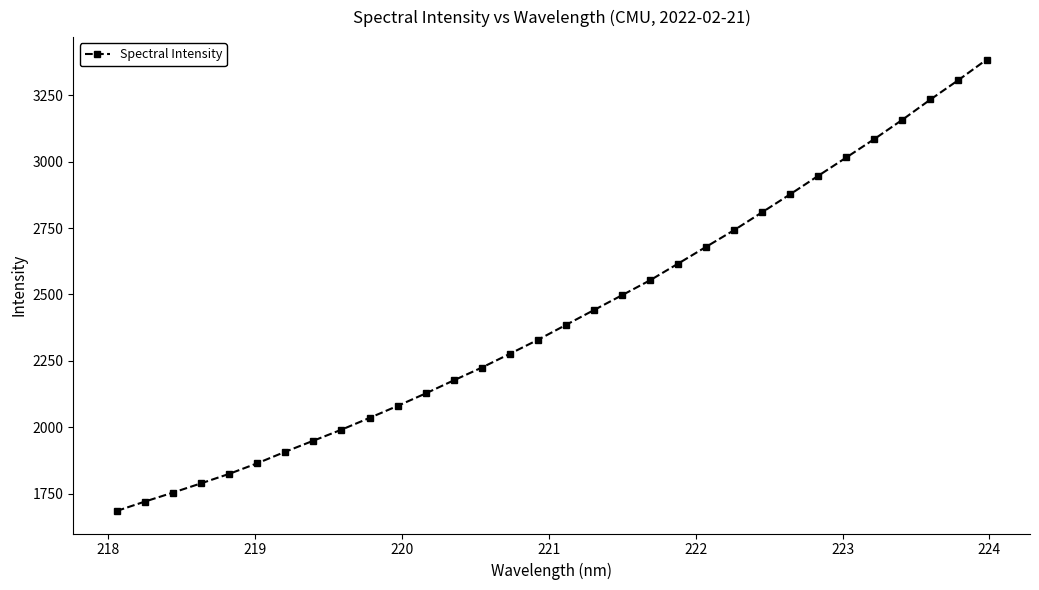

What is the average value?

2420.9